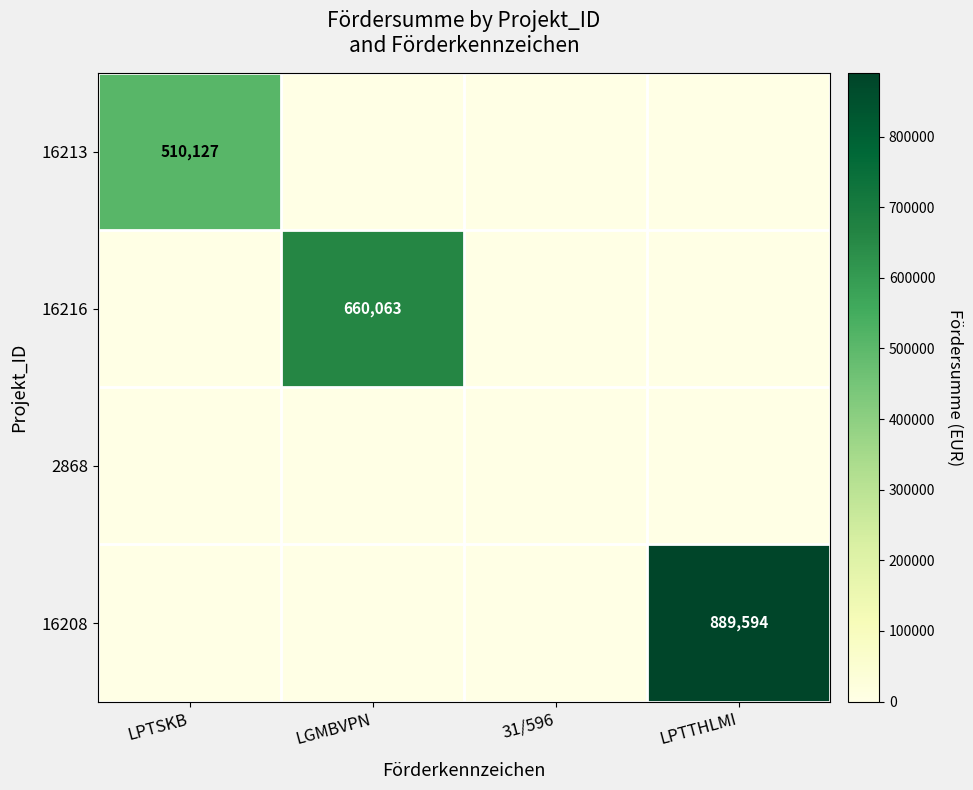

Is it true that 16213 equals 337473 at LPTSKB?

False